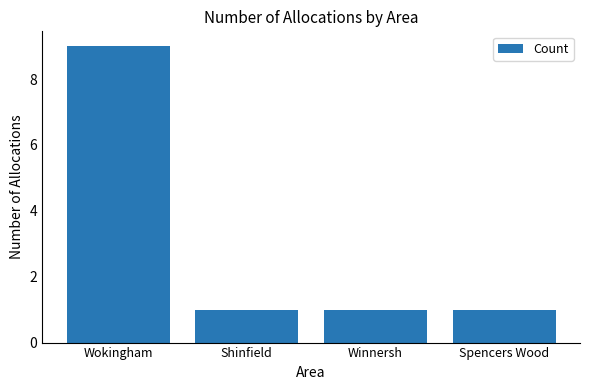

What is the approximate value at Wokingham?

9